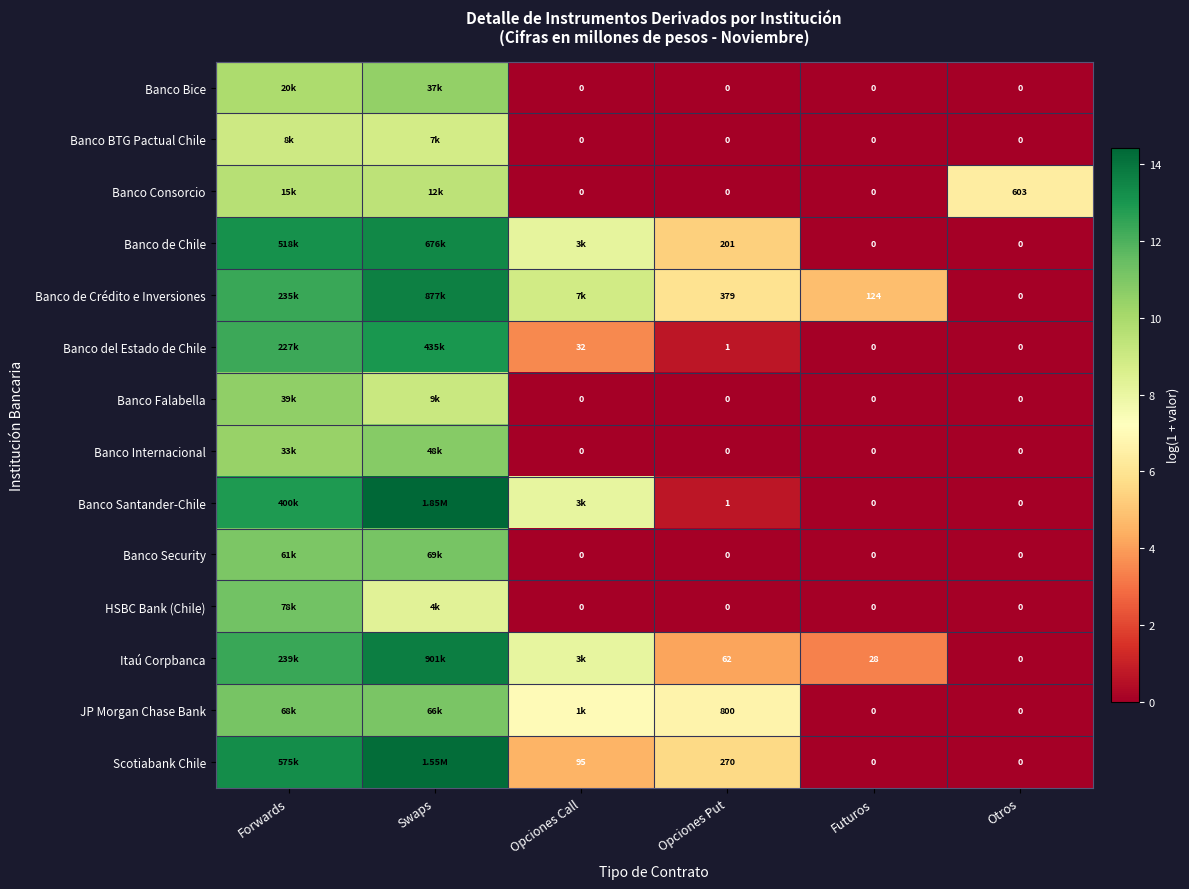

Is the value of Banco Consorcio at Otros greater than the value of Scotiabank Chile at Futuros?

Yes